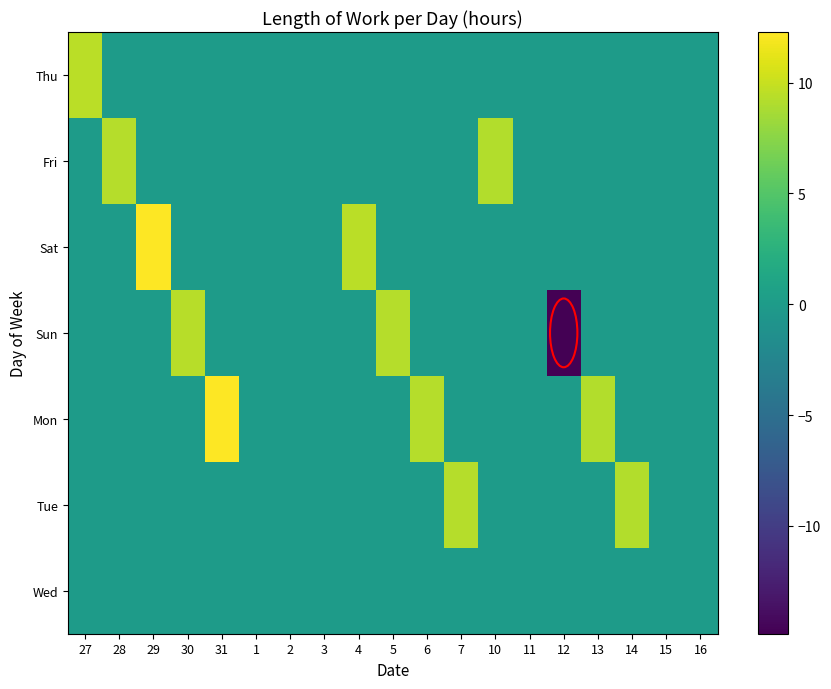

How many data points does each series have?

19